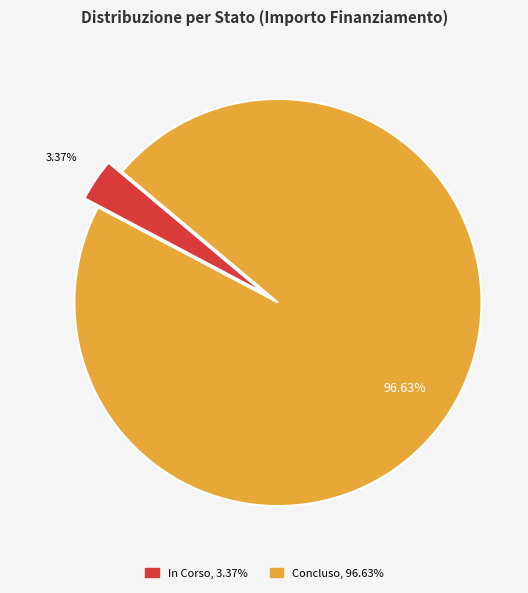

To the nearest percent, what is the difference between the largest and smallest slice percentages?

93%